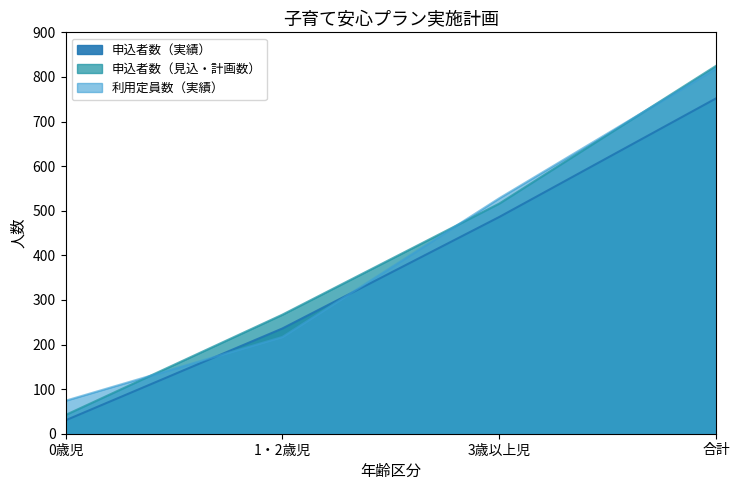

What are all the series names shown in the legend?

申込者数（実績）, 申込者数（見込・計画数）, 利用定員数（実績）